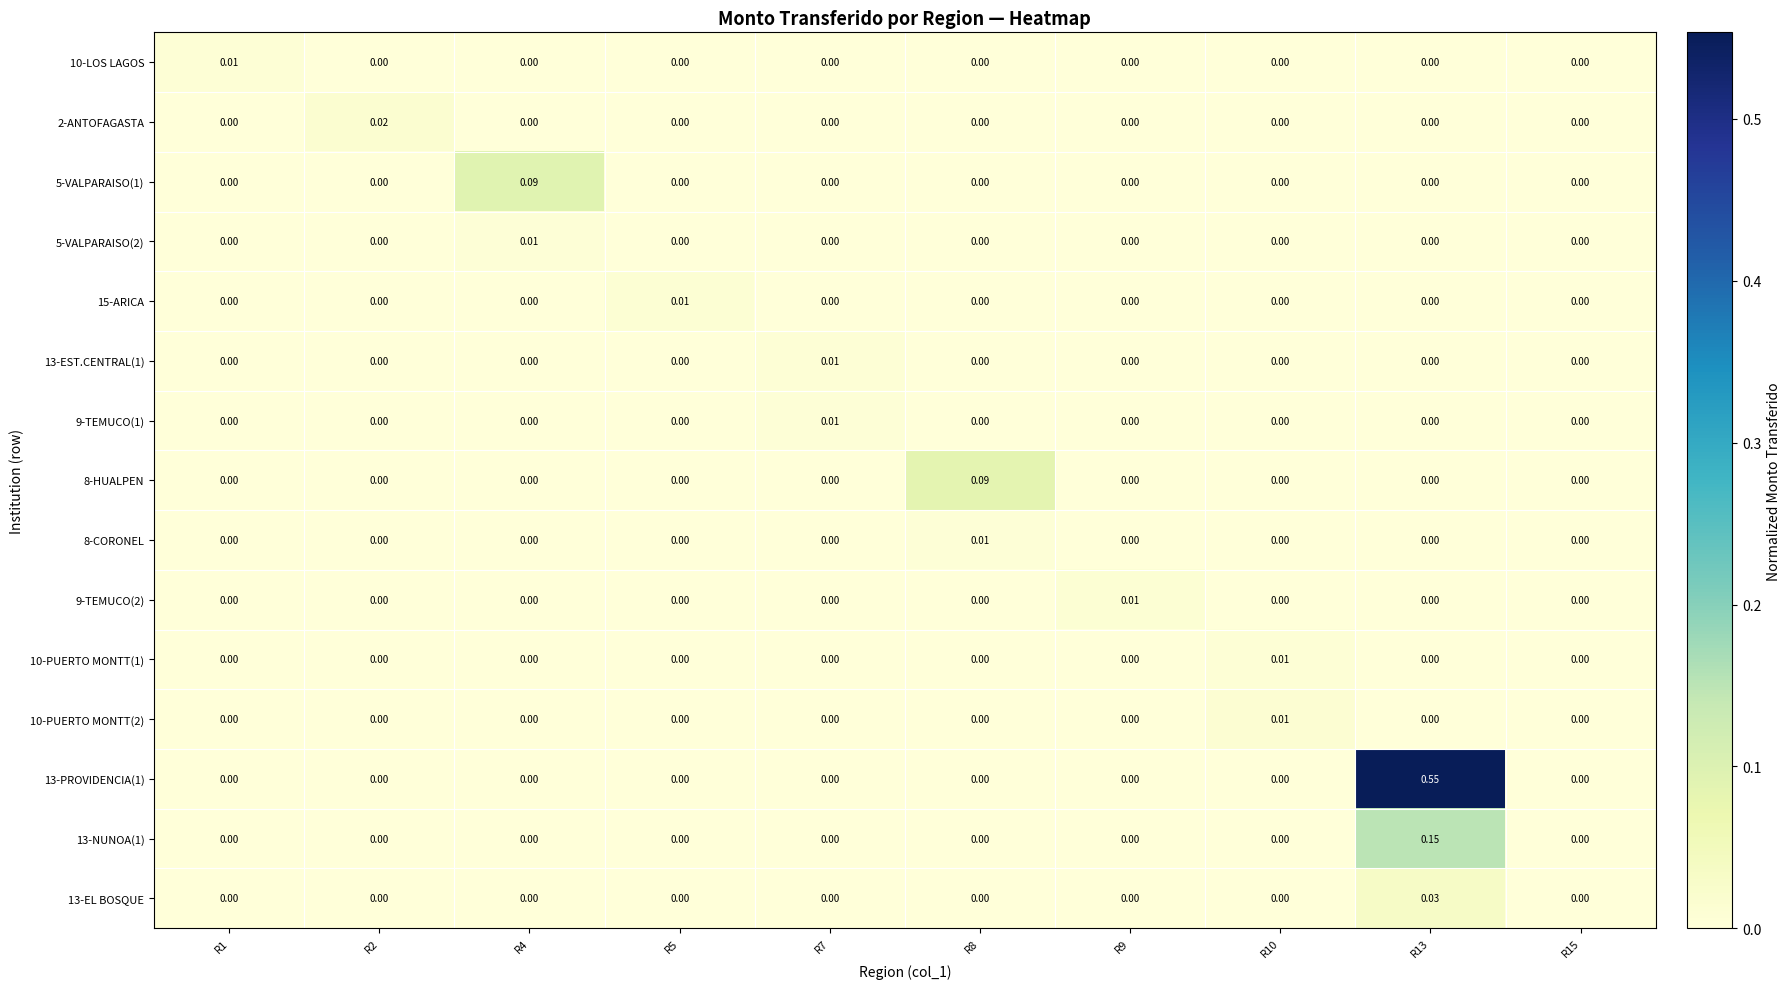

How many positive values does the 10-LOS LAGOS series have?

1